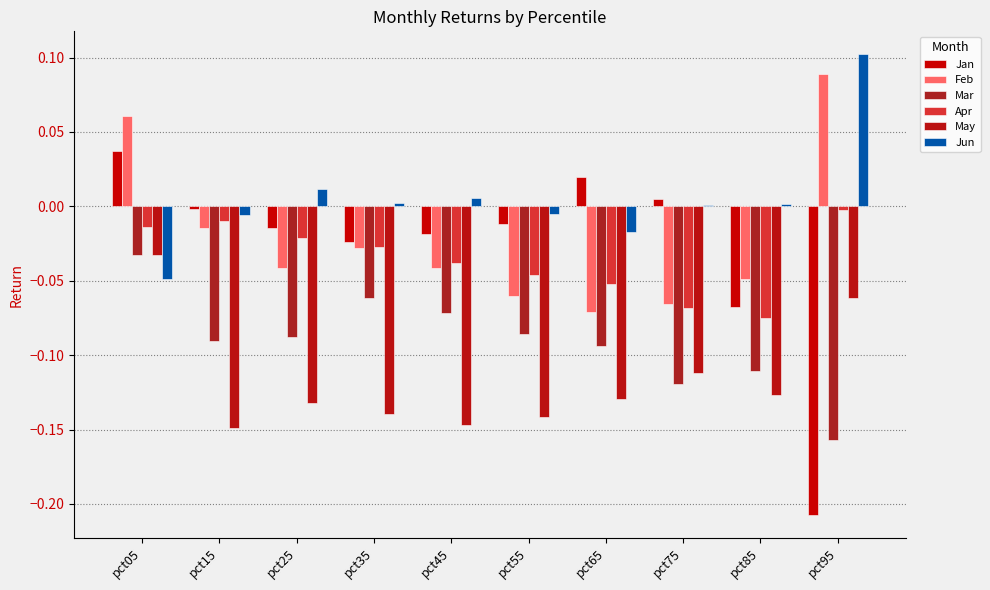

At which label is Apr closest to 0?

pct95